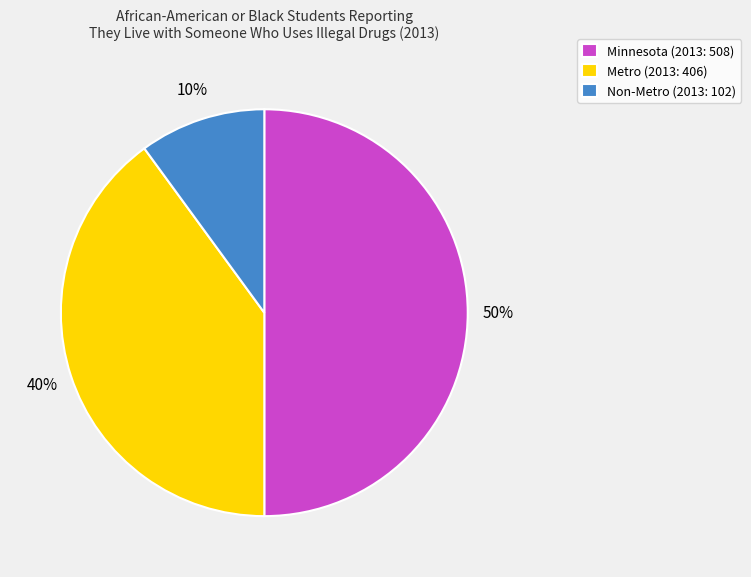

To the nearest percent, what portion does Metro represent?

40%